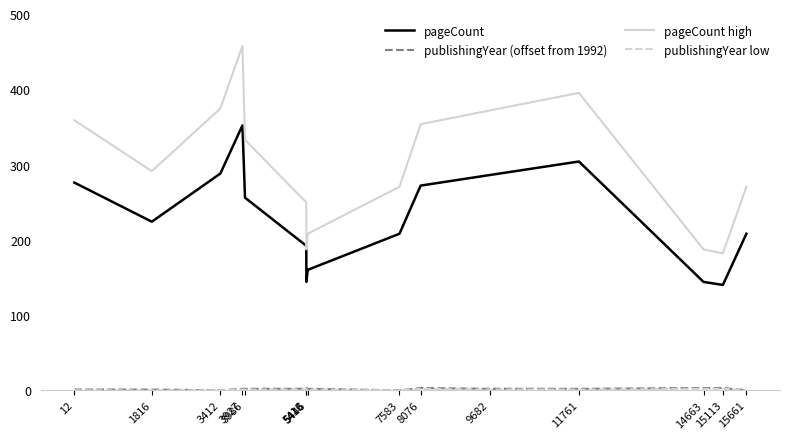

Which series has the largest total across all categories?

pageCount high